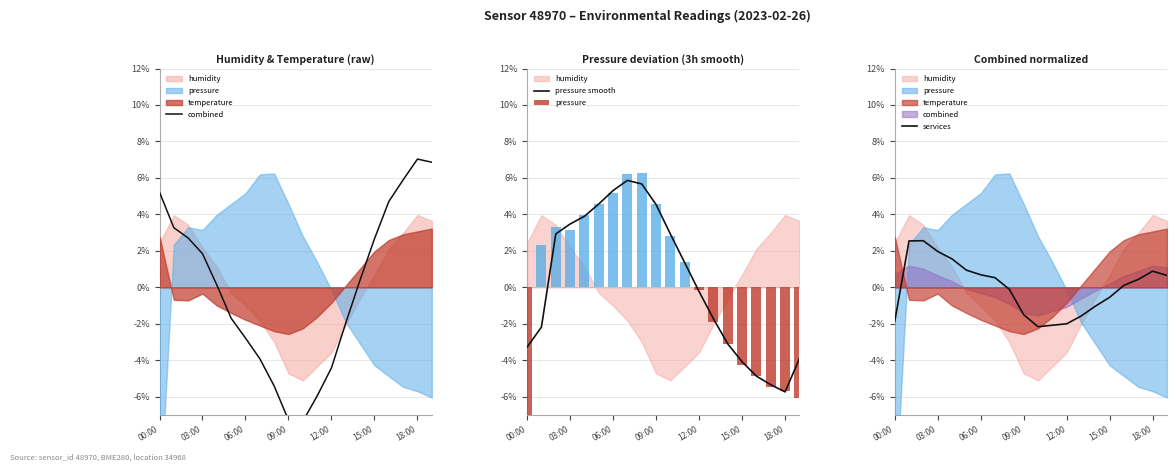

The value of services at 12:00 is -2.0. True or false?

True